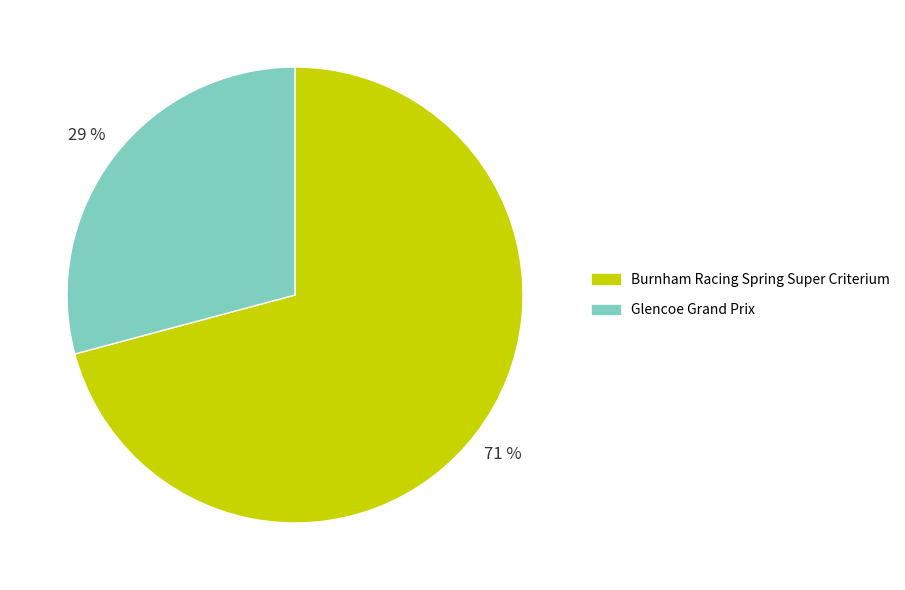

Combined, do Burnham Racing Spring Super Criterium and Glencoe Grand Prix account for over 50%?

Yes